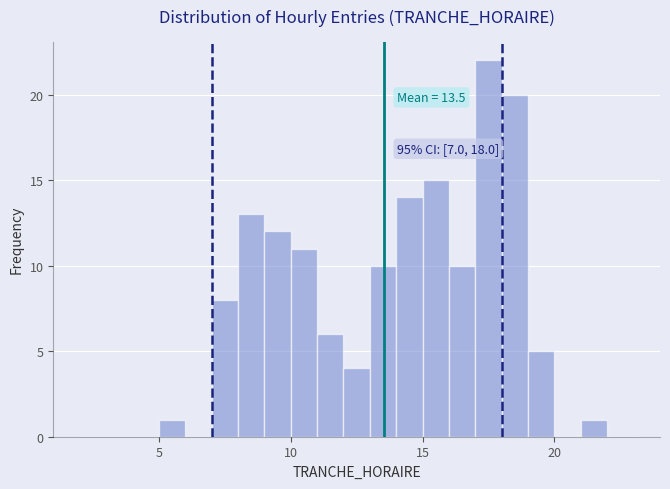

Around what value on the x-axis is the tallest bar? Give the approximate position of its centre, as read against the axis.

17.5